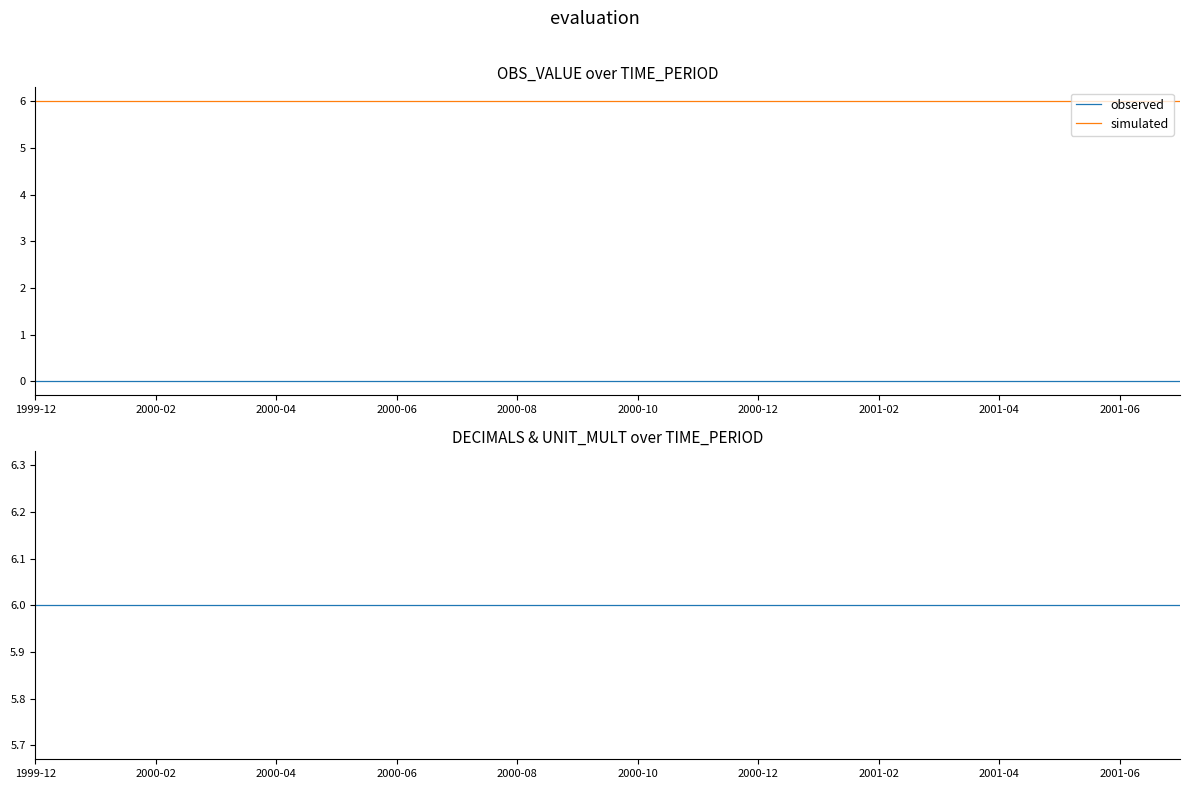

Count the number of categories in the chart.

20